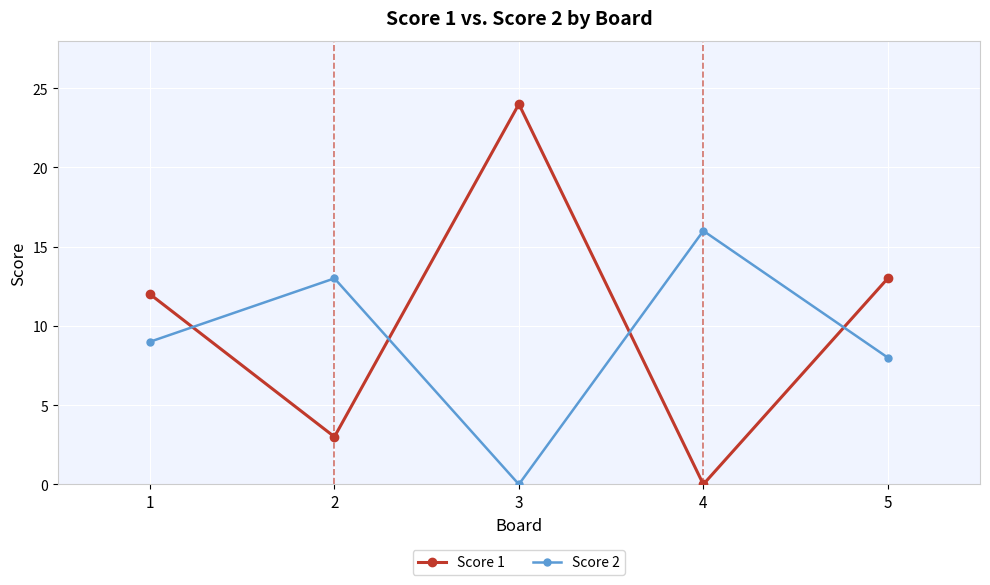

Rank the series at 4 from highest to lowest value.

Score 2, Score 1